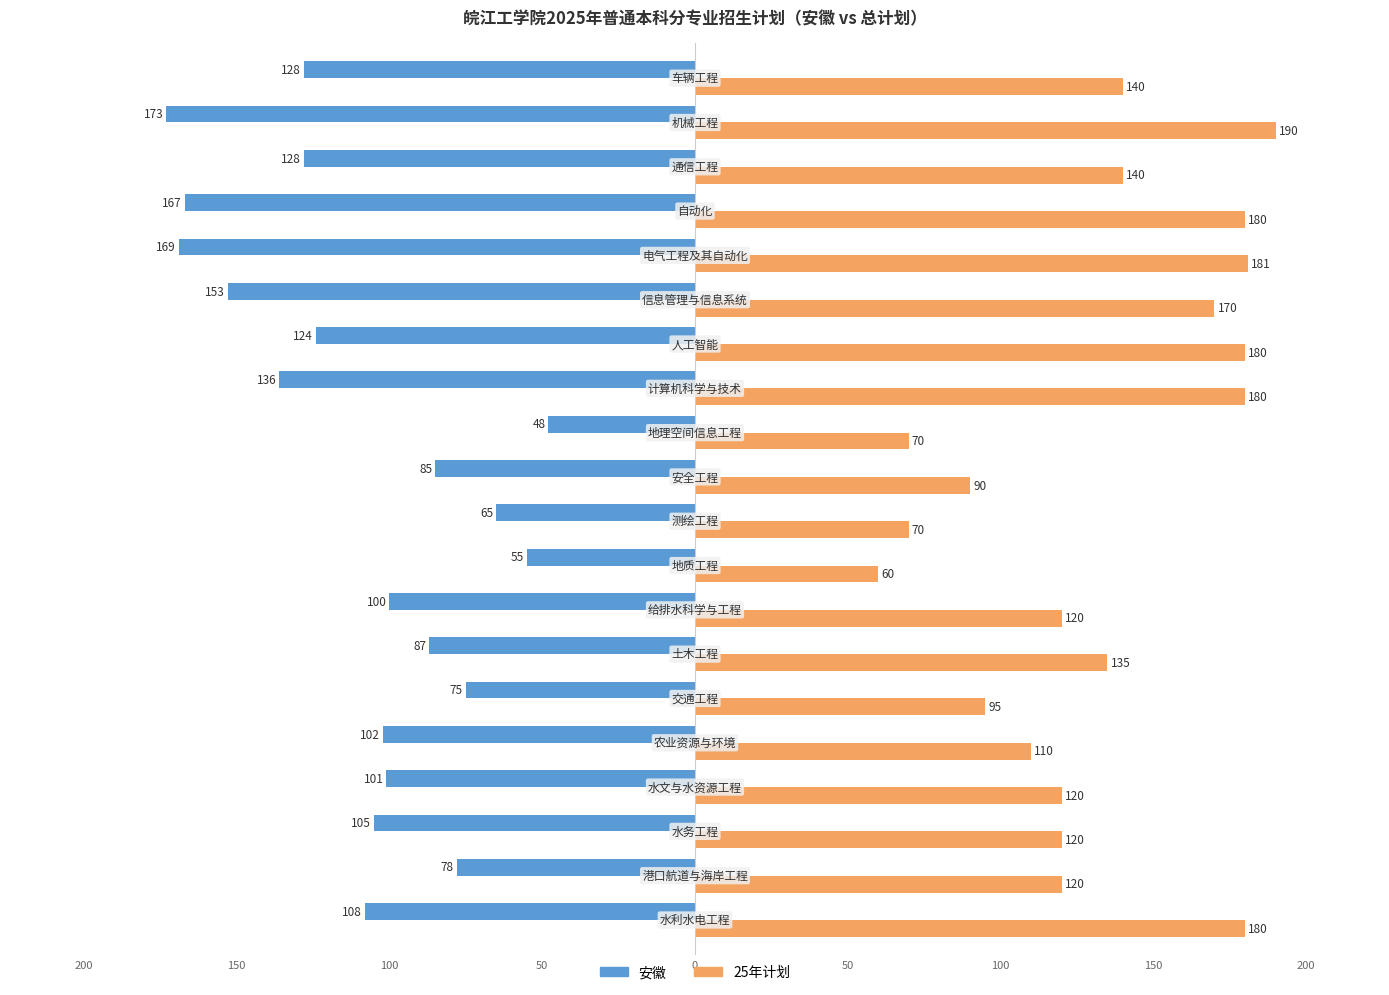

What position from the right is 150?

12